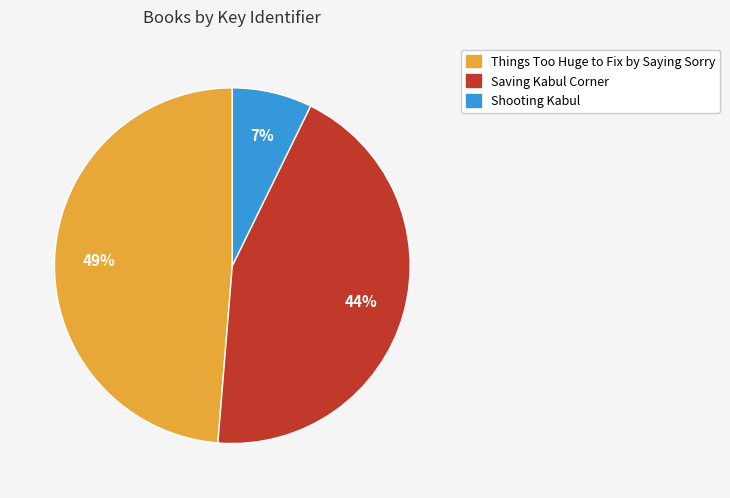

Combined, do Things Too Huge to Fix by Saying Sorry and Saving Kabul Corner account for over 50%?

Yes